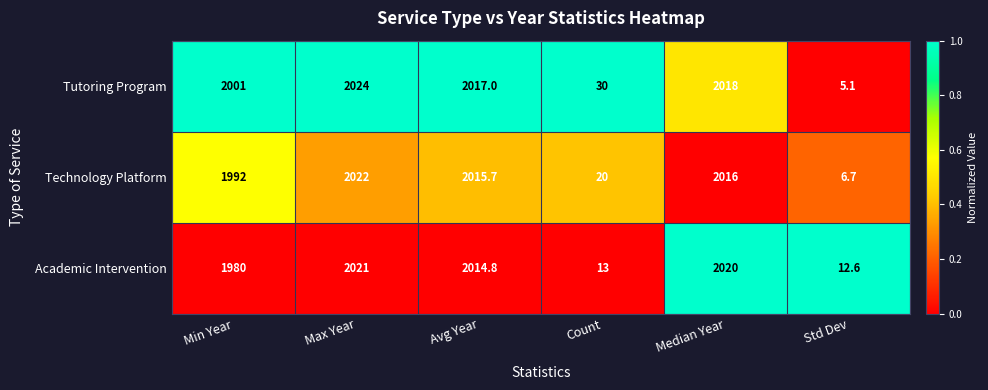

Rank the series at Max Year from lowest to highest value.

Academic Intervention, Technology Platform, Tutoring Program